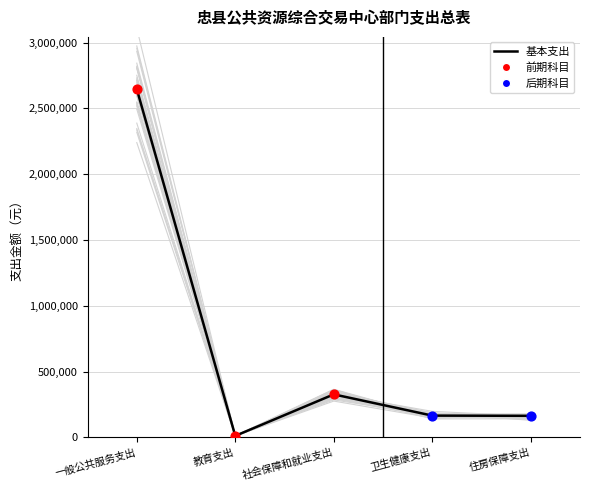

Which has a higher value, 卫生健康支出 or 社会保障和就业支出?

社会保障和就业支出